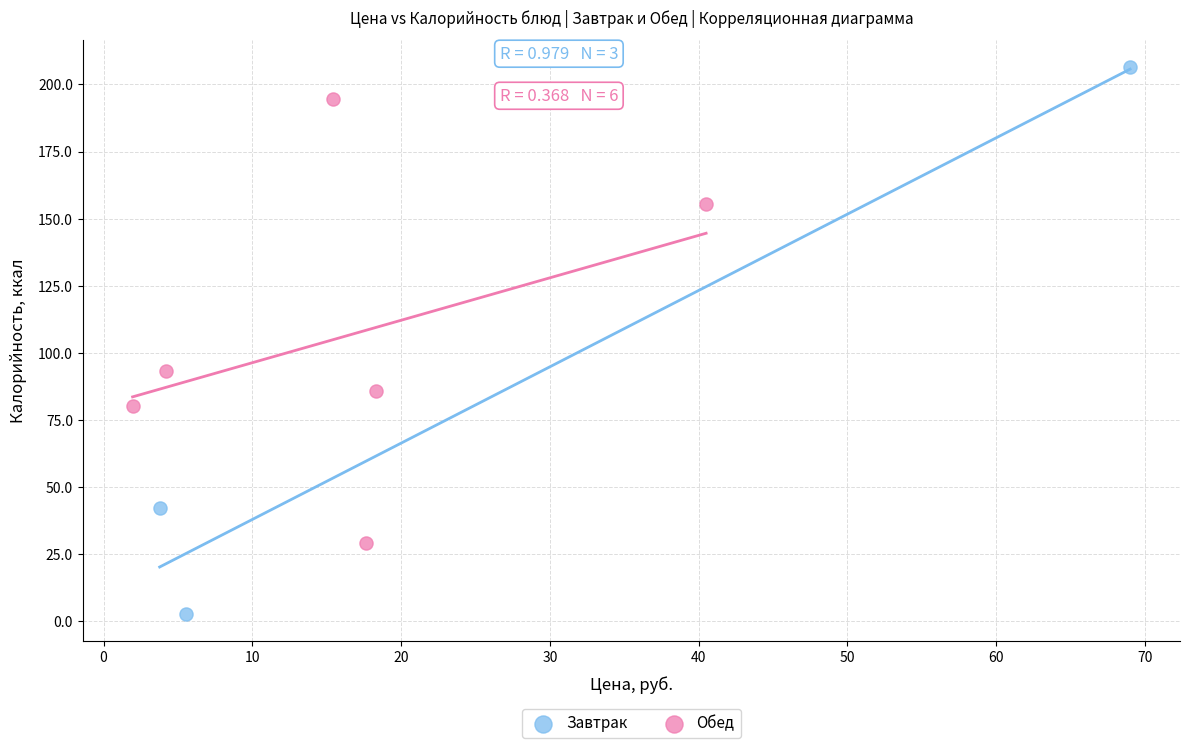

Which series contains the lowest Y value?

Завтрак